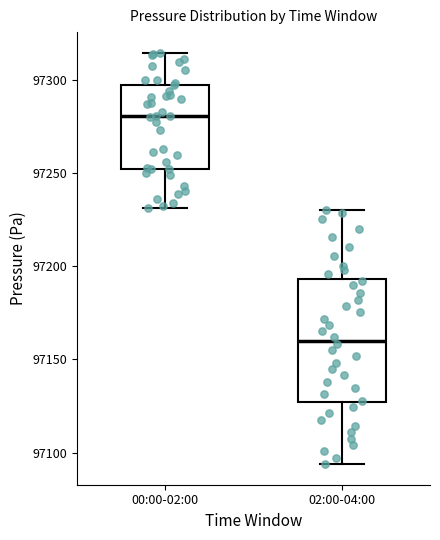

Where is the lower edge of the box for 00:00-02:00 on the y-axis? The values are not printed on the chart, so give them approximately, as read against the axis.

97250